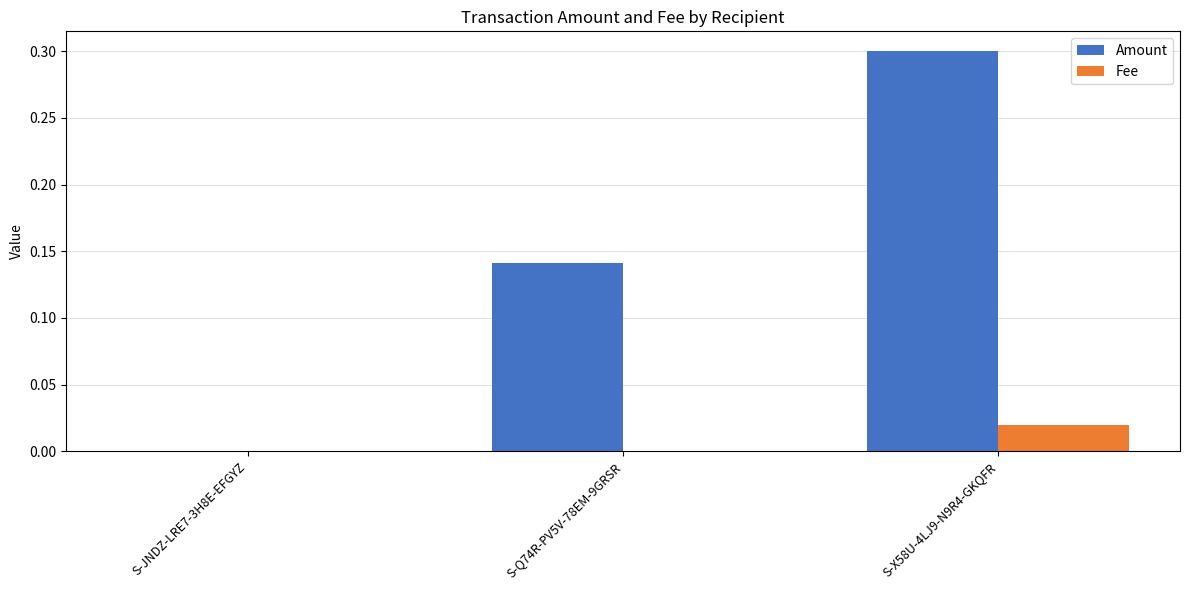

Which category has the highest value across all series?

S-X58U-4LJ9-N9R4-GKQFR